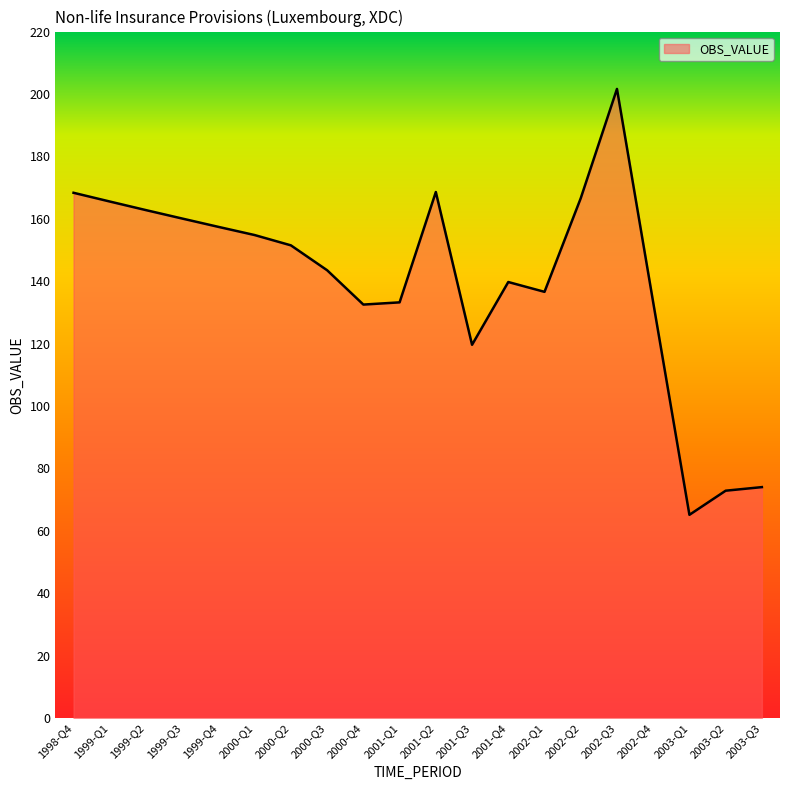

Count the number of data series in this chart.

1